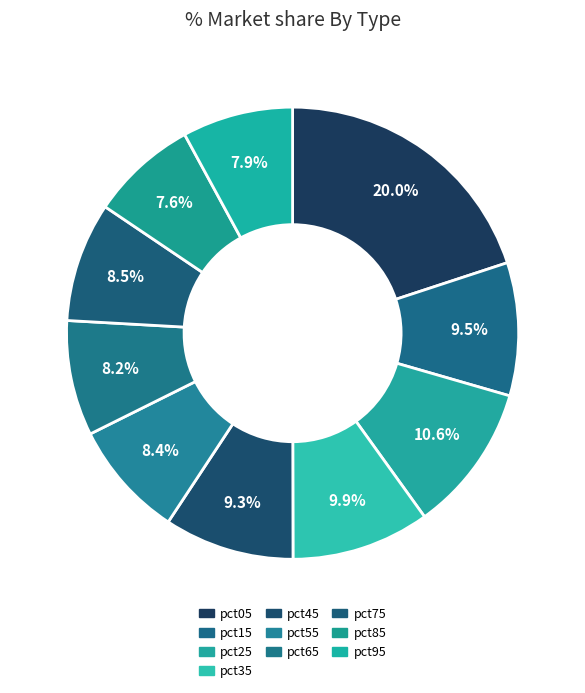

To the nearest percent, what is the difference between the pct85 and pct65 slice percentages?

1%